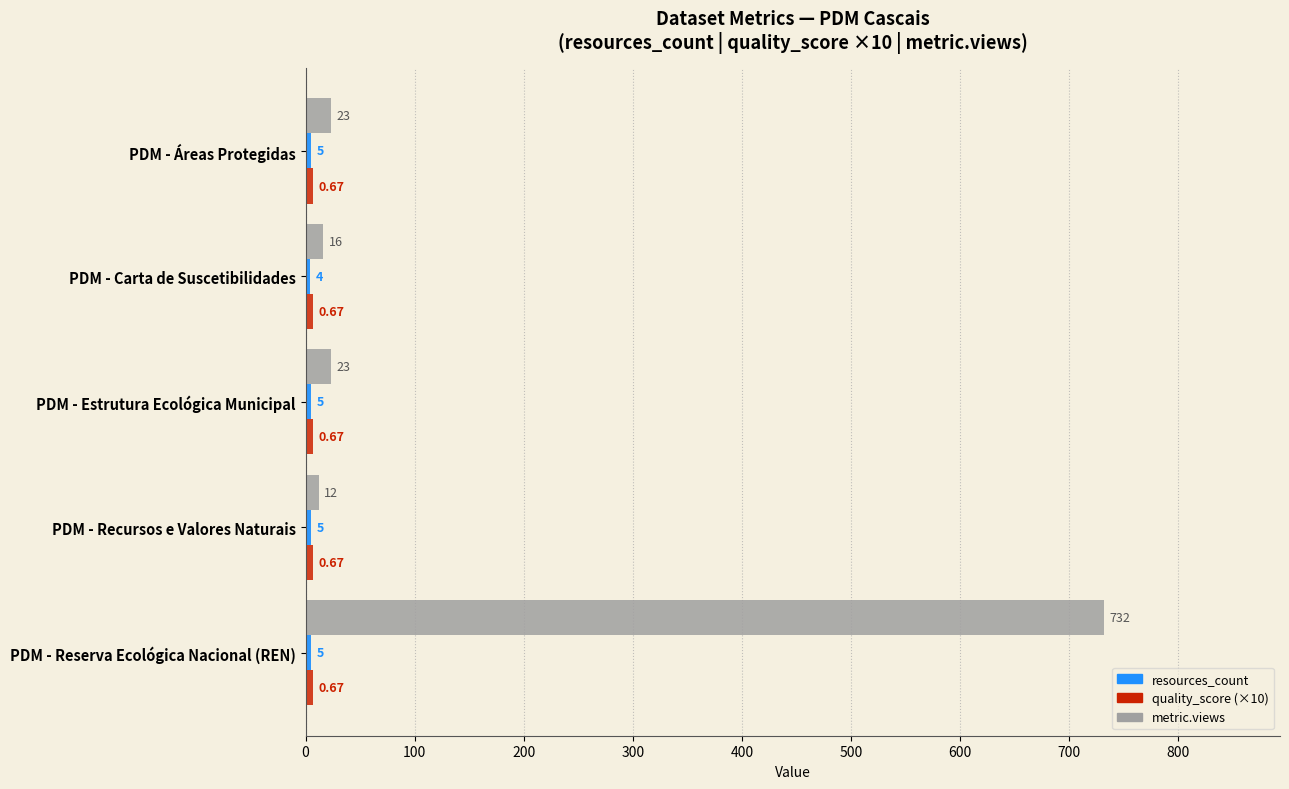

What is the difference between the metric.views values at PDM - Reserva Ecológica Nacional (REN) and PDM - Estrutura Ecológica Municipal?

709.0